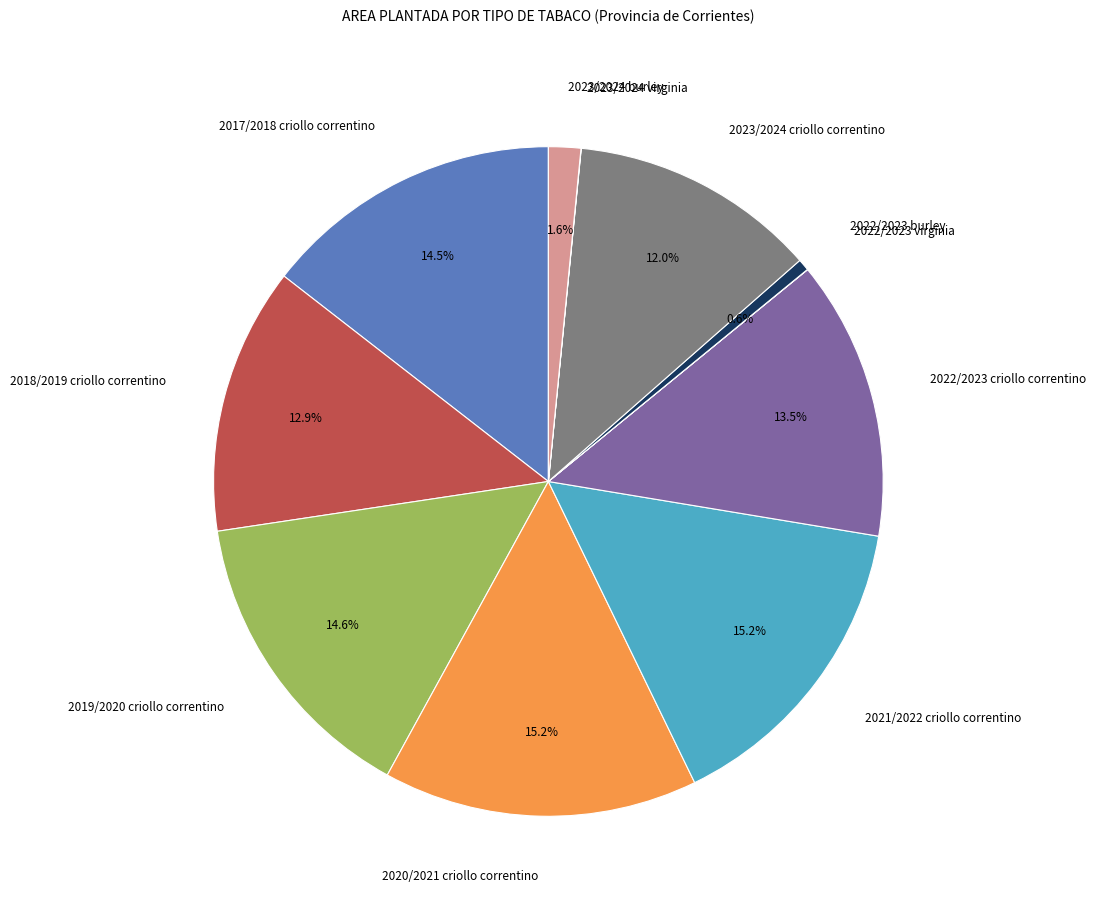

To the nearest percent, what is the difference between the largest and smallest slice percentages?

15%